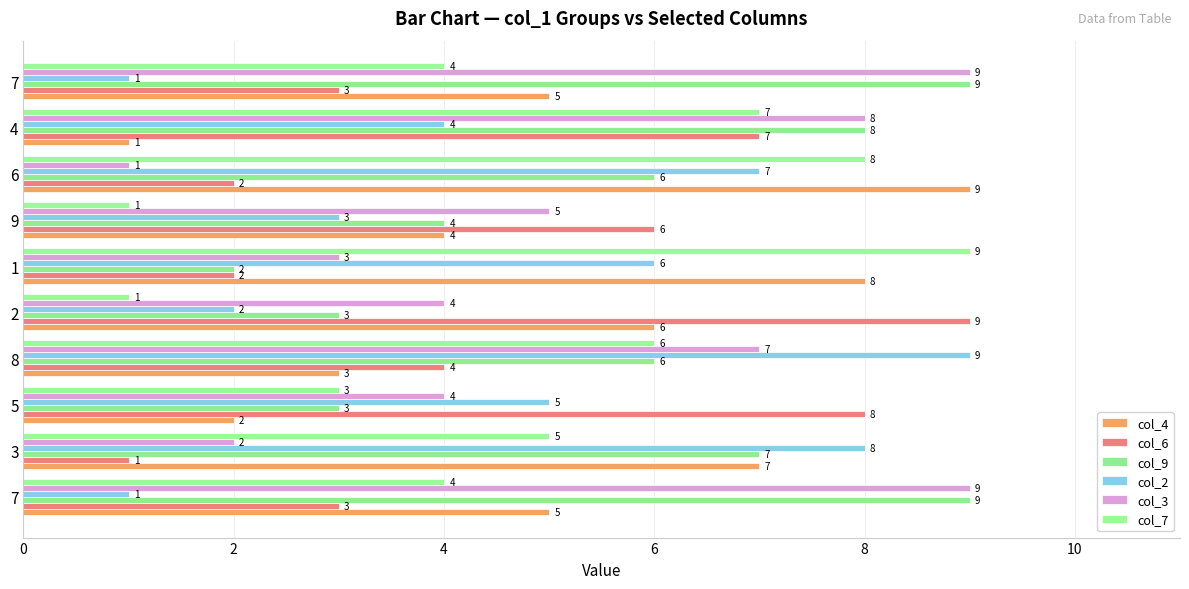

True or false: col_2 has a value of 2 at 2.

True